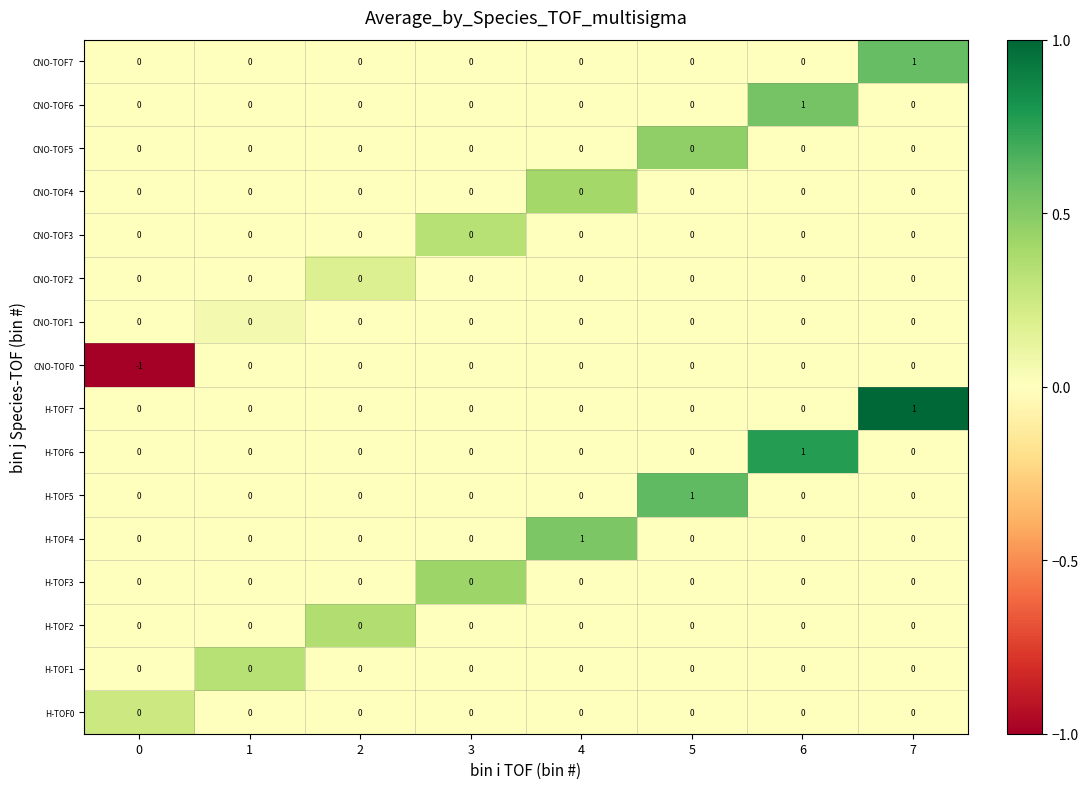

How many series are shown in this chart?

16